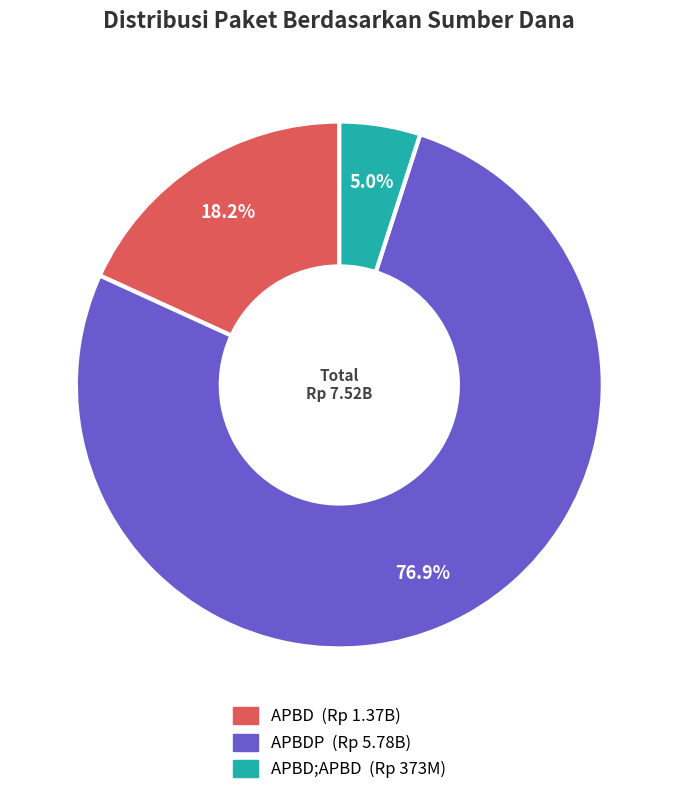

Count the number of slices in the pie.

3